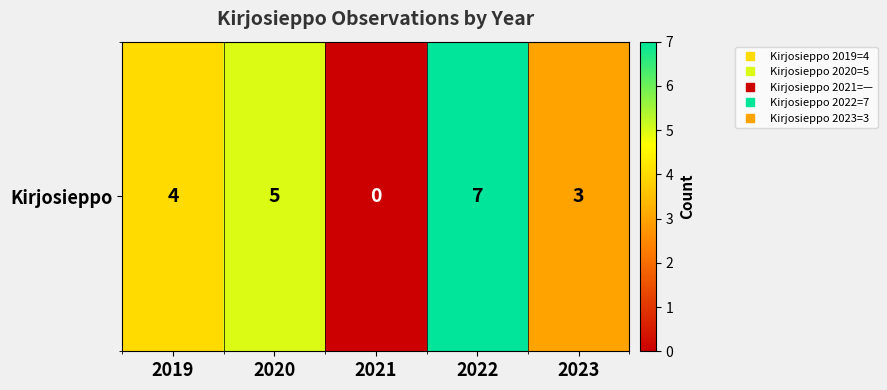

The chart shows a value of -5 at 2021. True or false?

False